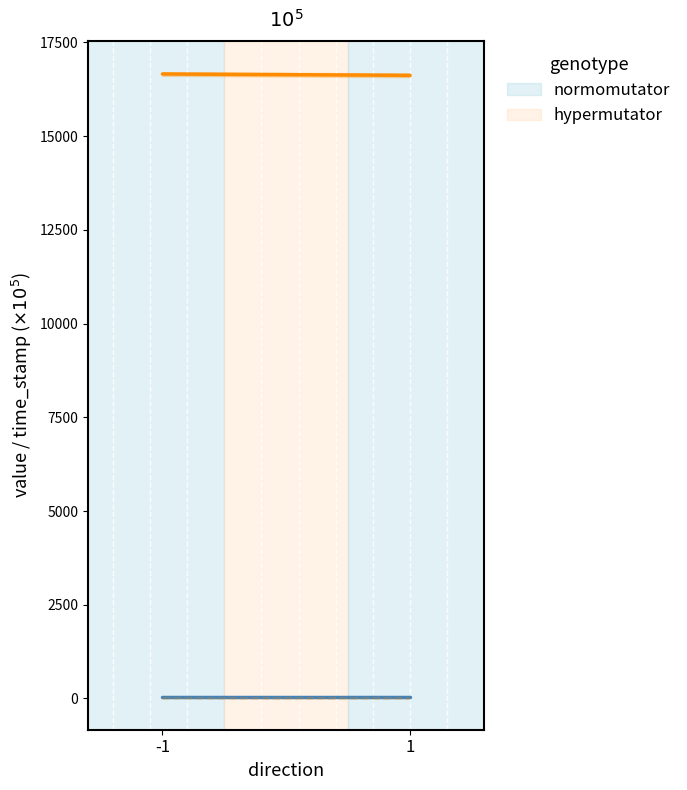

How many lines are shown in the chart?

2